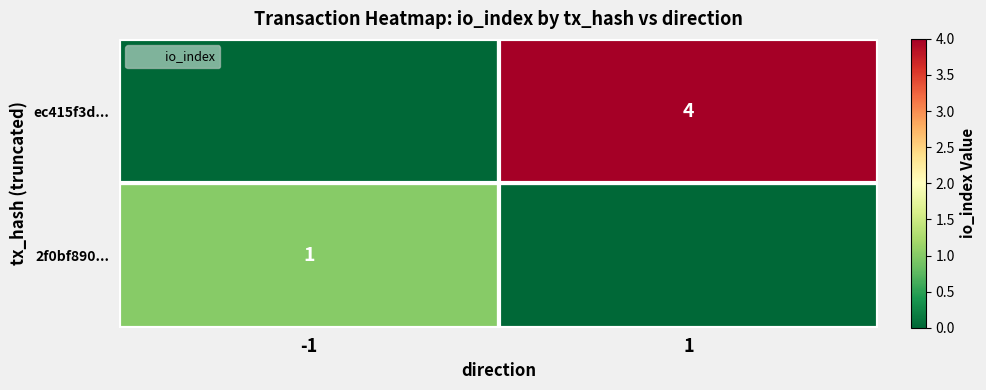

The 2f0bf890... series shows 1 at -1. True or false?

True